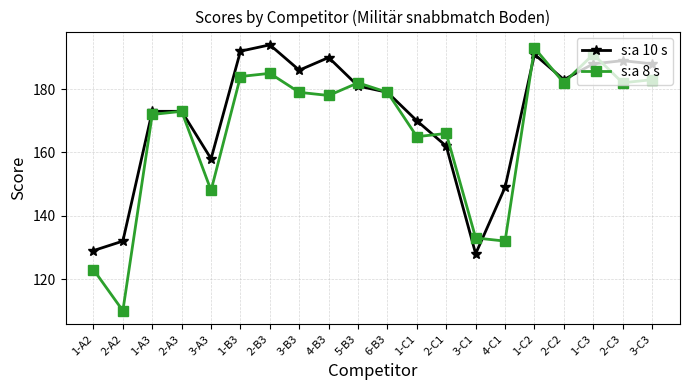

Is it true that s:a 8 s equals 184 at 1-B3?

True